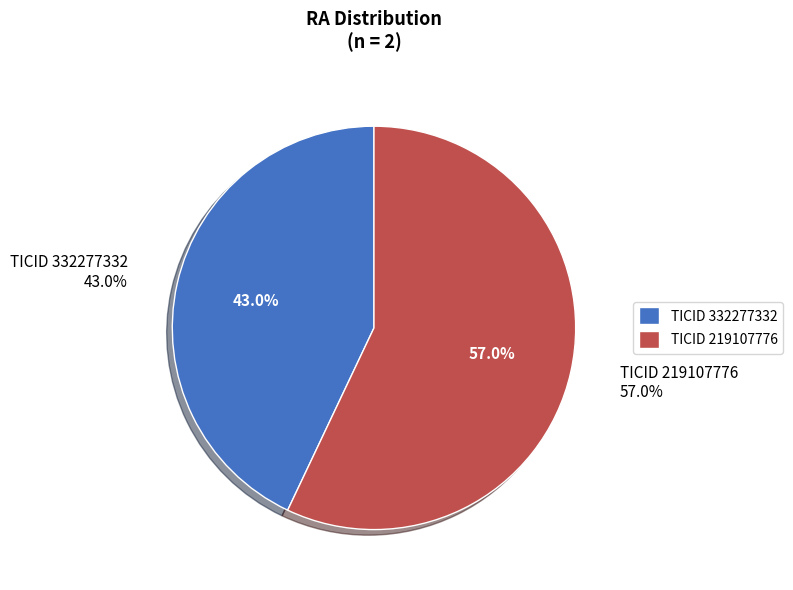

Between 219107776 and 332277332, which is larger?

219107776